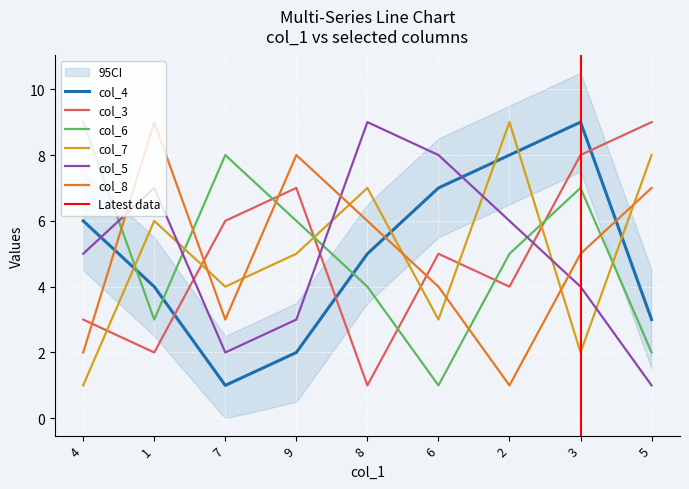

The value of col_3 at 9 is 7. True or false?

True